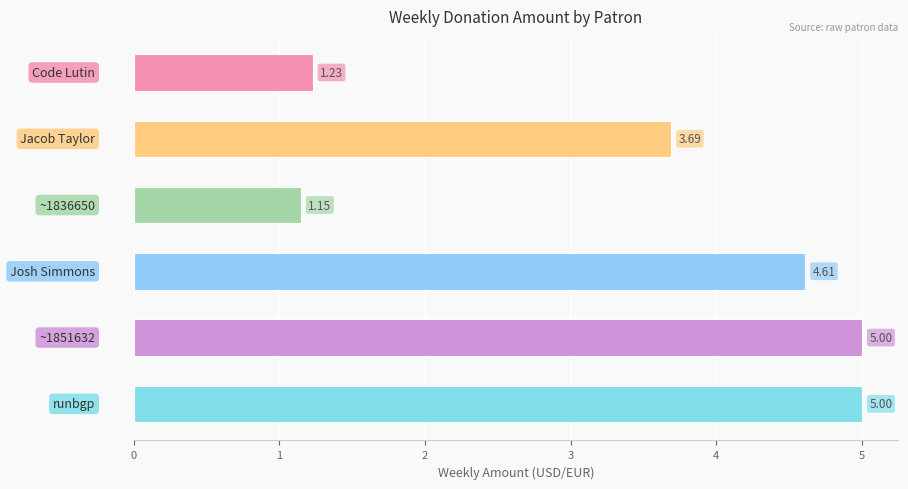

How many values are below 4?

3